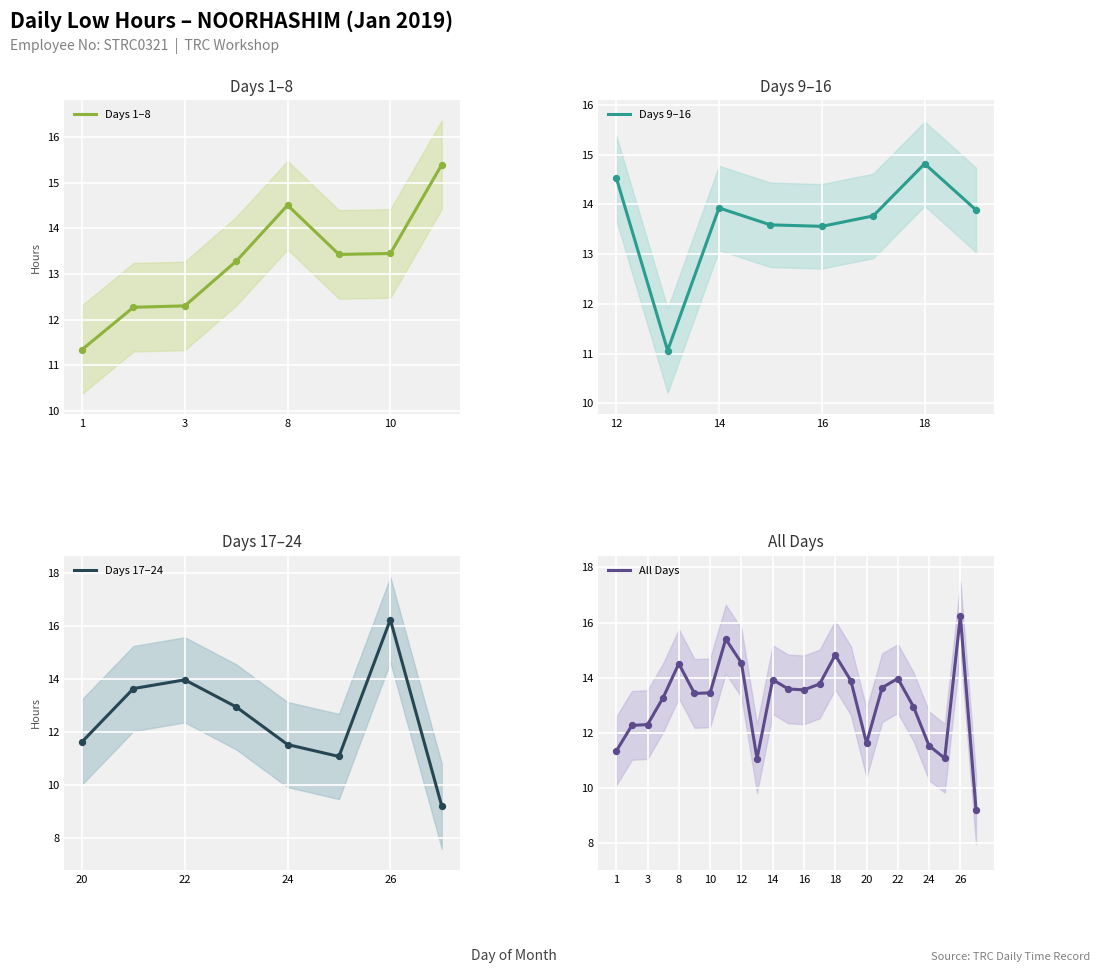

Which has a higher value, 20 or 8?

8